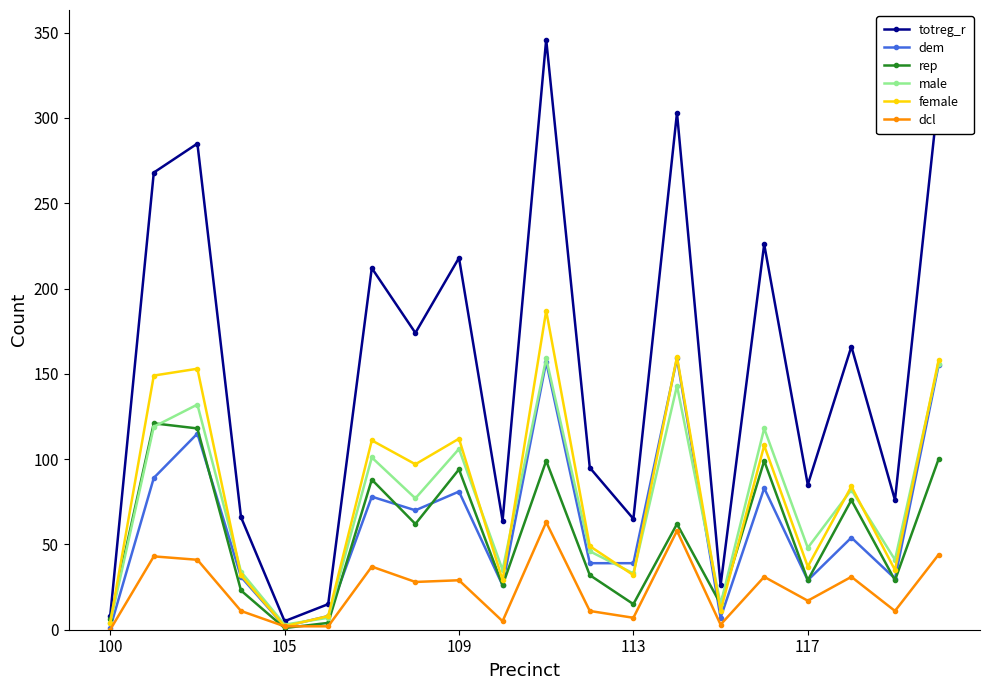

How many interior local peaks does the rep series have?

7